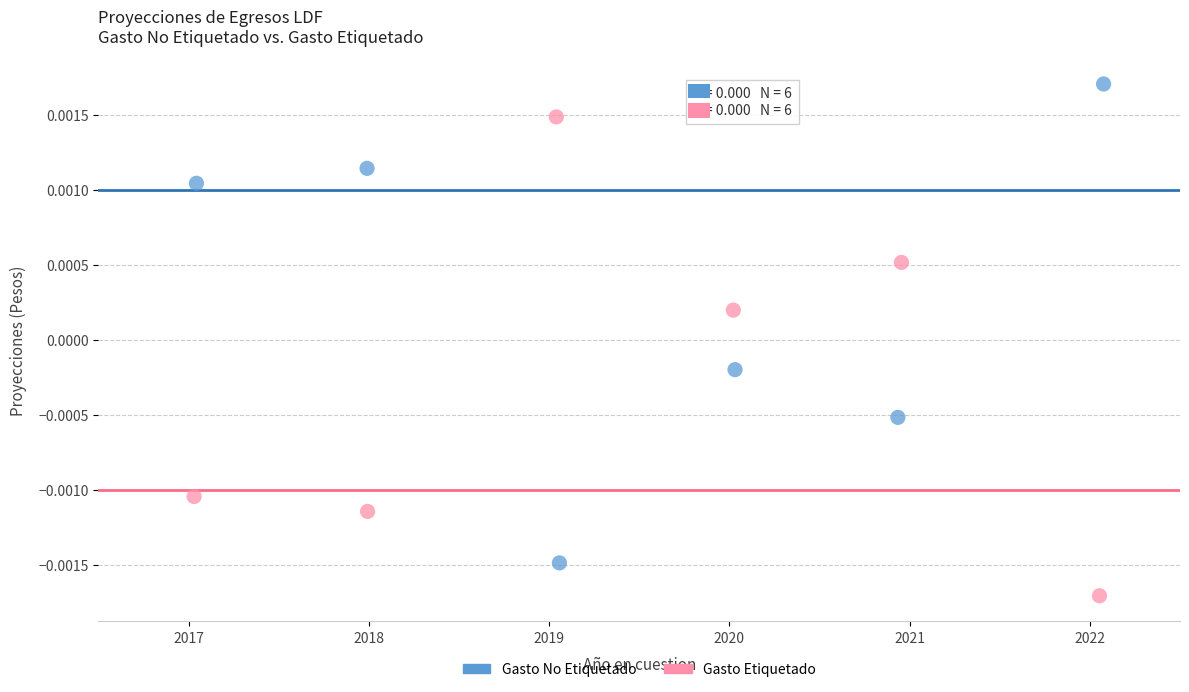

Which series reaches the minimum Y coordinate?

Gasto Etiquetado